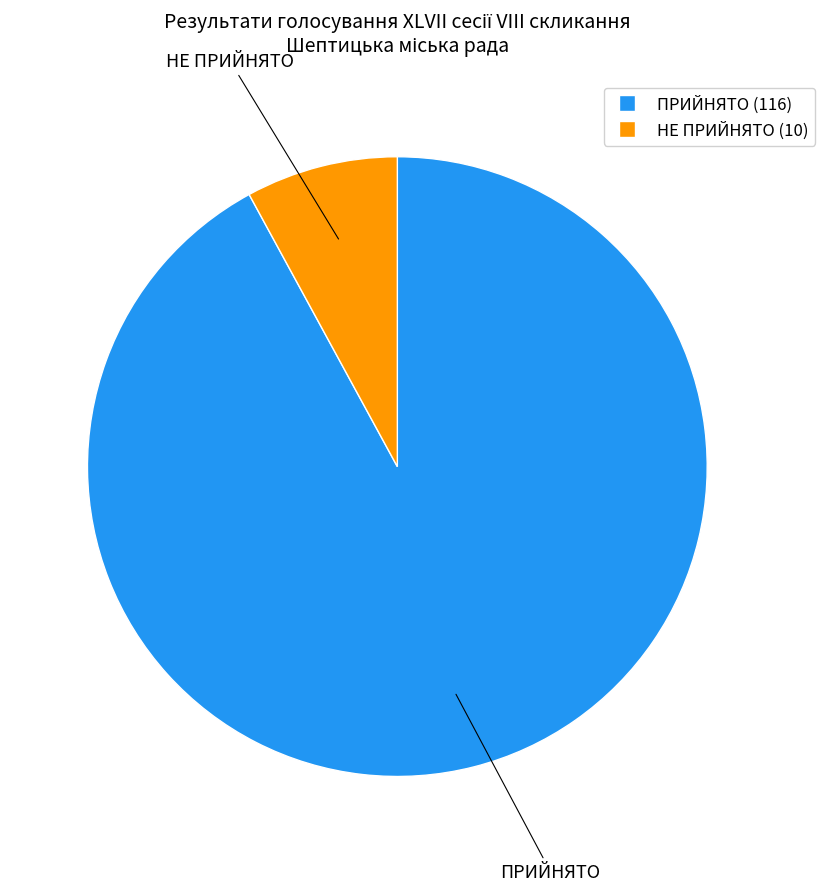

What is the largest slice in the pie chart?

ПРИЙНЯТО